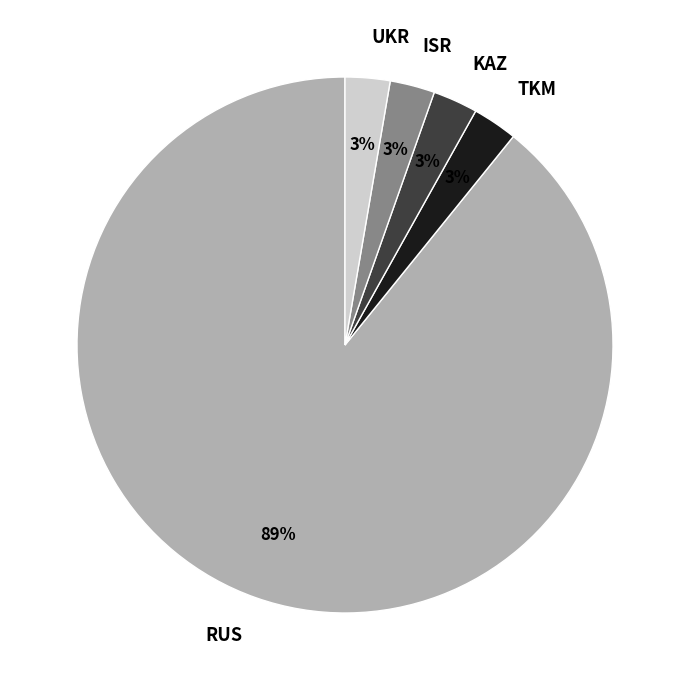

Which category accounts for the majority?

RUS